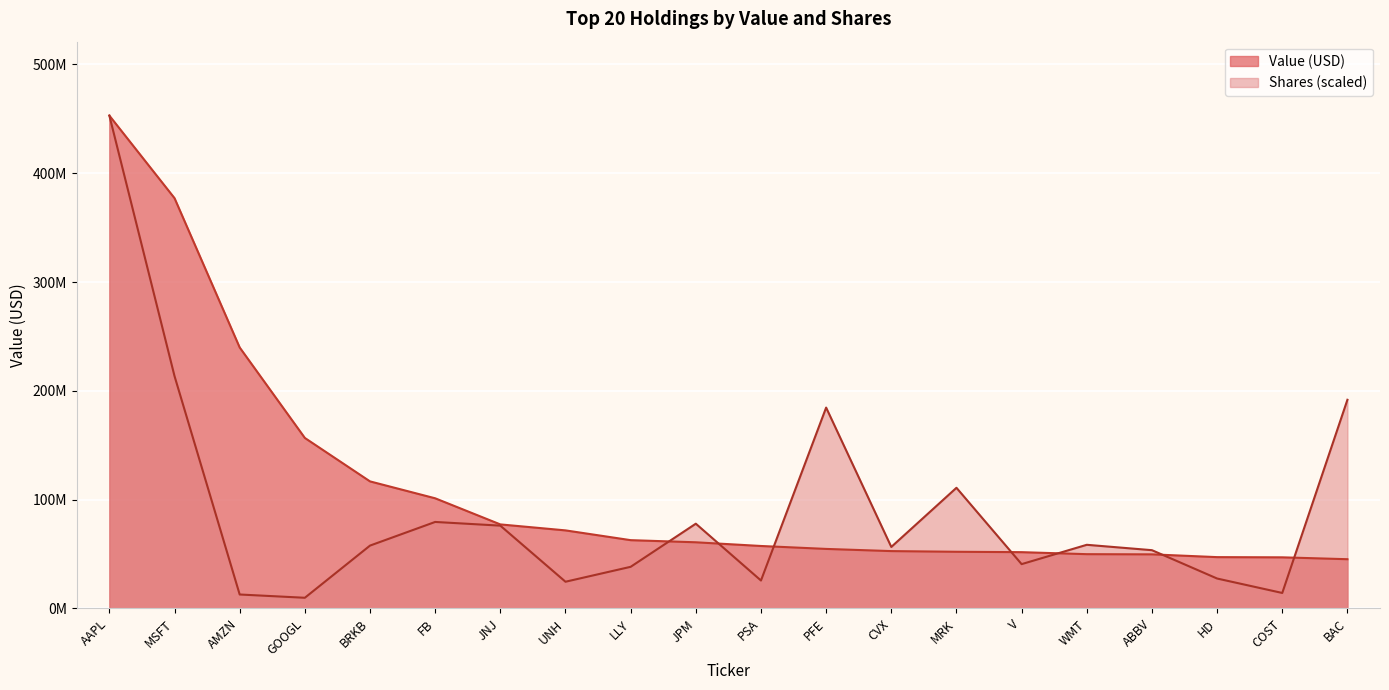

How many data points in Value (USD) are less than 60838000?

10